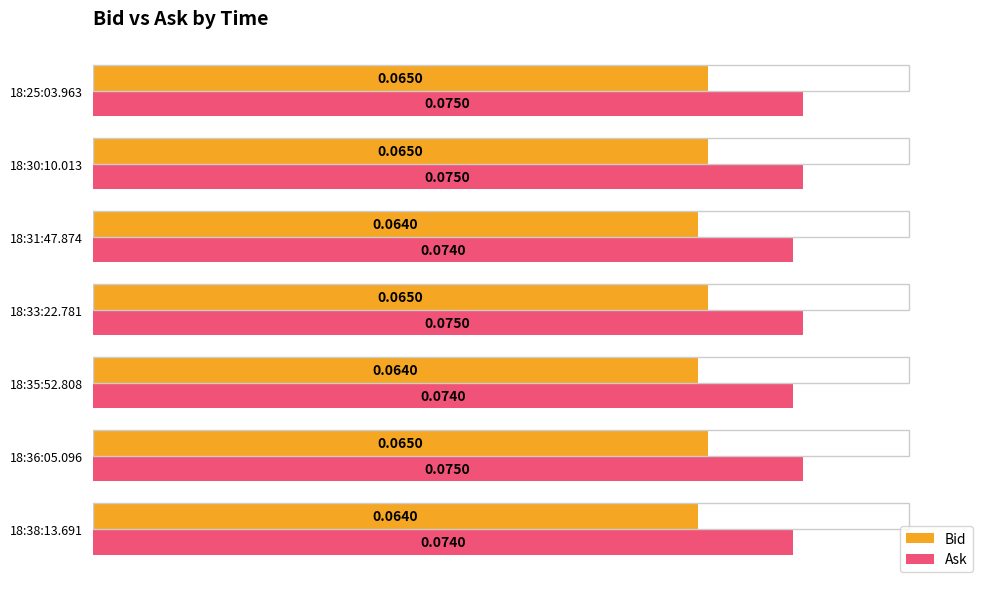

At how many categories does at least one series exceed 0?

7